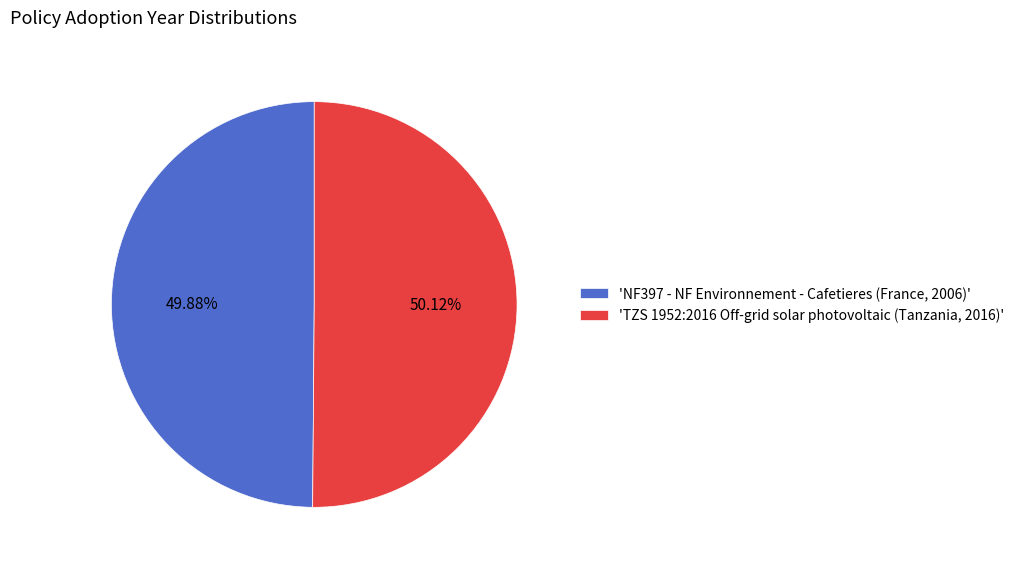

Approximately how many times larger is the value at 'TZS 1952:2016 Off-grid solar photovoltaic (Tanzania, 2016)' compared to 'NF397 - NF Environnement - Cafetieres (France, 2006)'?

1.0